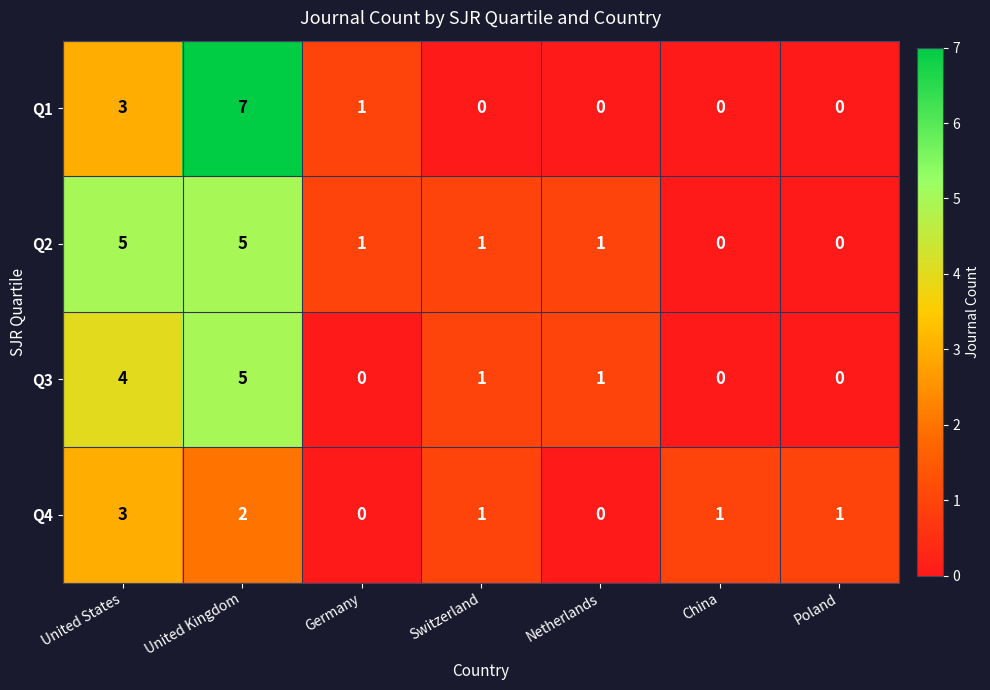

What is the difference between the second highest and minimum values in the Q3 series?

4